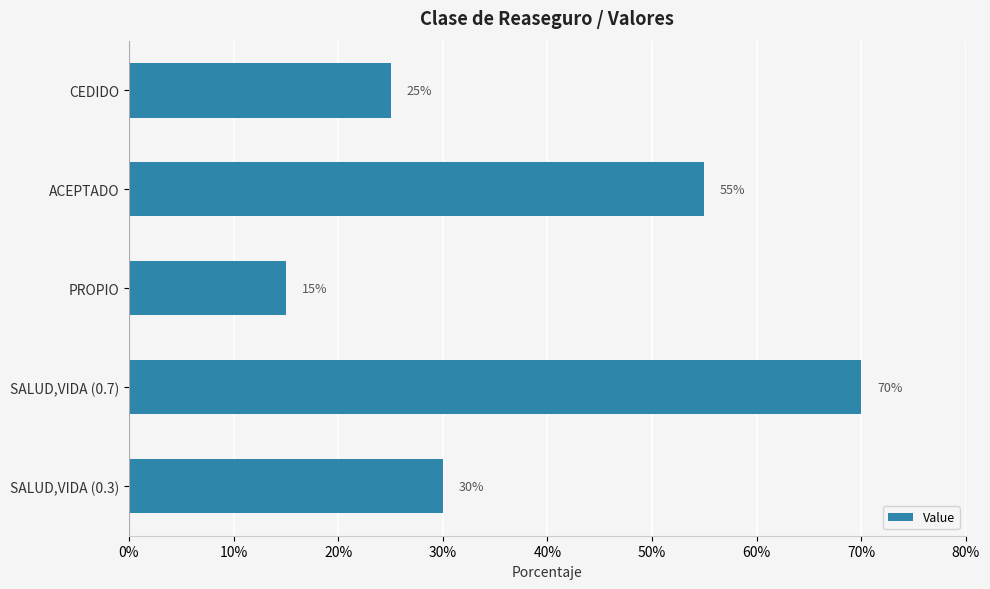

Reading top to bottom, list all the values displayed in this chart.

CEDIDO=25.0	ACEPTADO=55.0	PROPIO=15.0	SALUD,VIDA (0.7)=70.0	SALUD,VIDA (0.3)=30.0